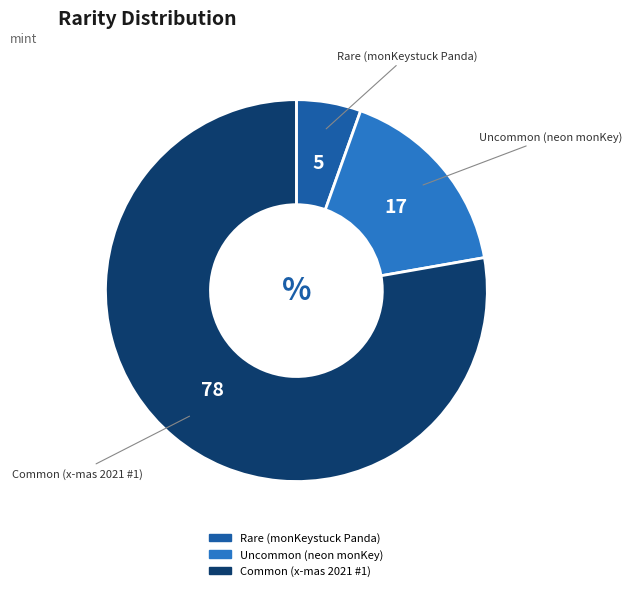

Is the sum of Rare (monKeystuck Panda) and Uncommon (neon monKey) greater than half?

No